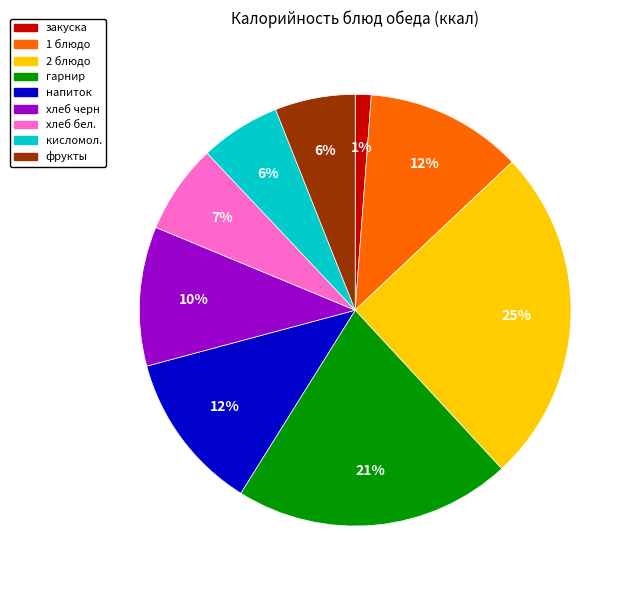

Combined, do закуска and фрукты account for over 50%?

No